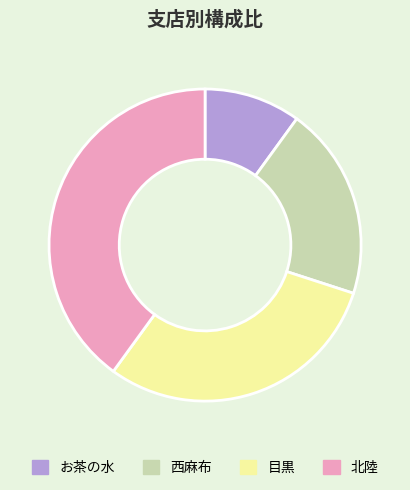

Between お茶の水 and 北陸, which is larger?

北陸